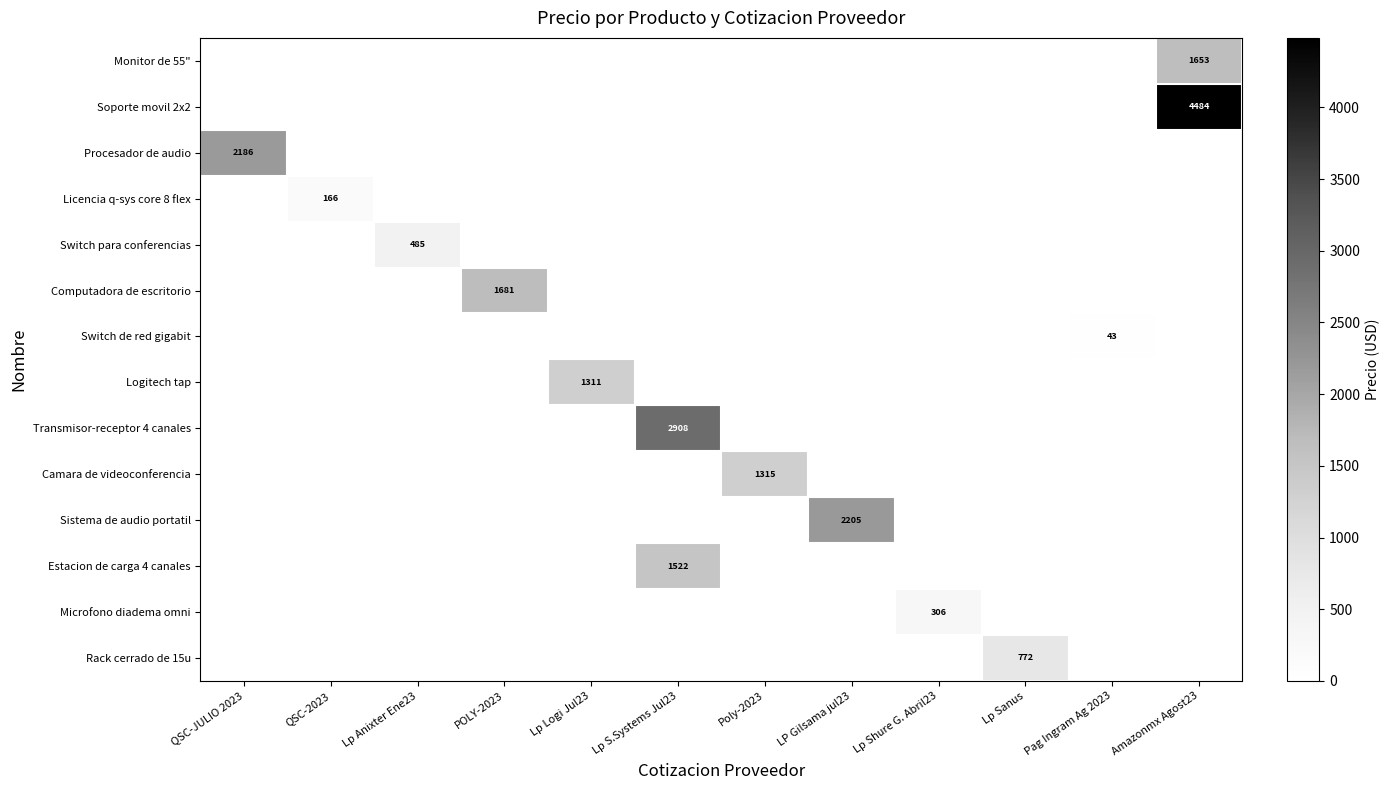

The value of Switch para conferencias at Lp S.Systems Jul23 is -202.2. True or false?

False